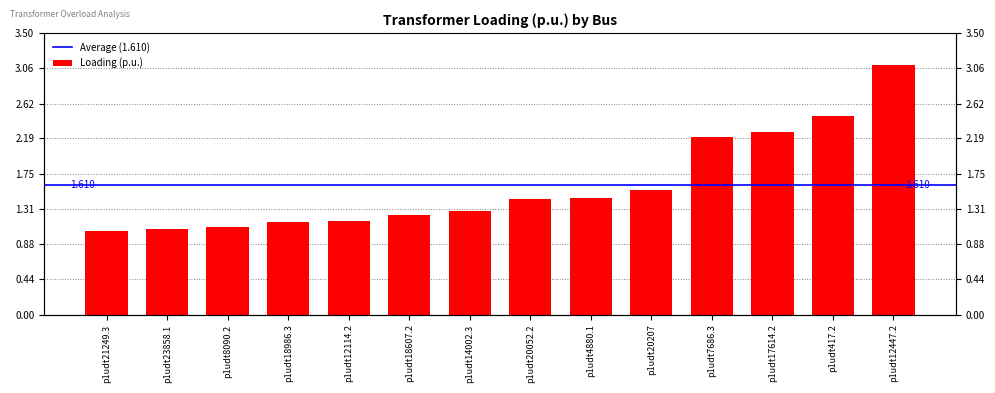

What is the change in value from p1udt12114.2 to p1udt7686.3?

+1.0